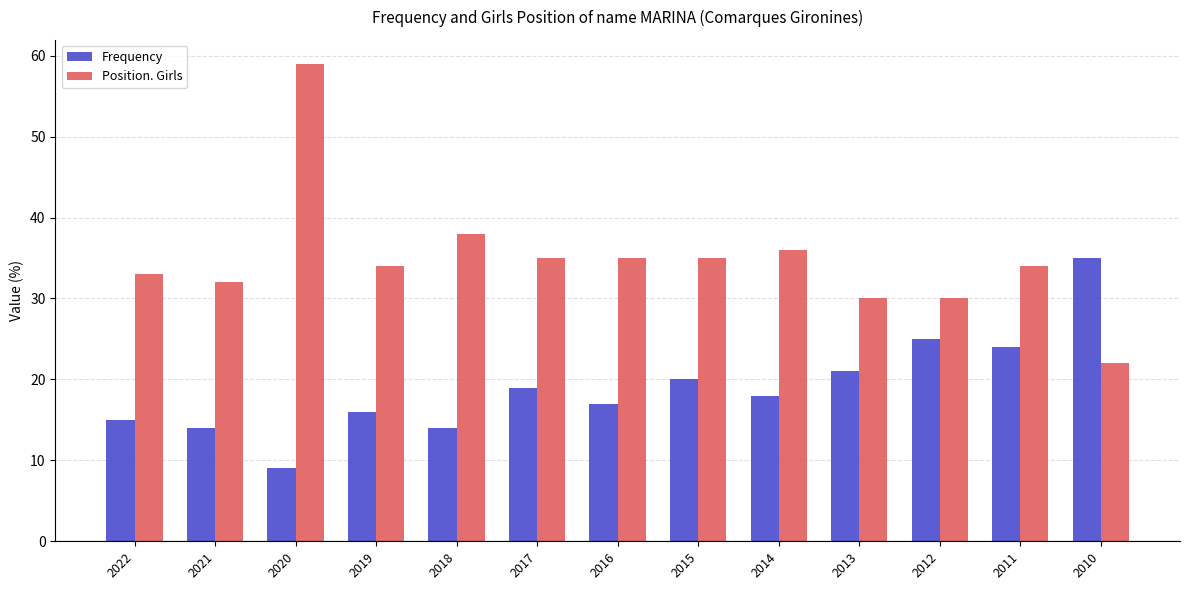

Reading left to right, what are all the values shown in this chart?

Frequency: 15	14	9	16	14	19	17	20	18	21	25	24	35
Position. Girls: 33	32	59	34	38	35	35	35	36	30	30	34	22